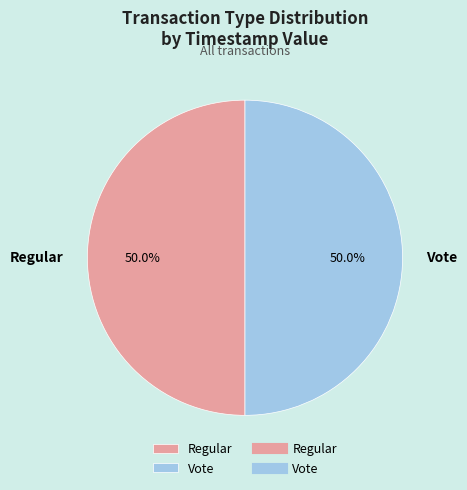

To the nearest percent, what percentage of the pie is Regular?

50%